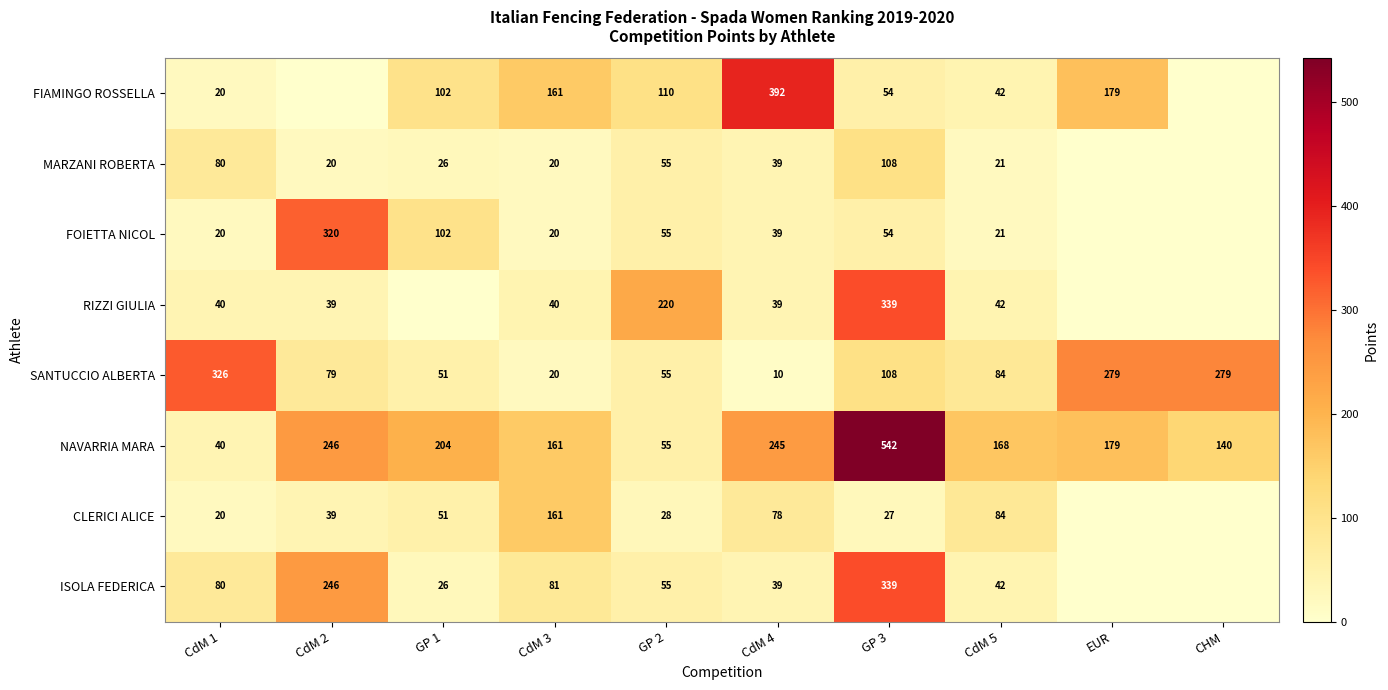

What is the difference between the highest and lowest values at GP 2?

192